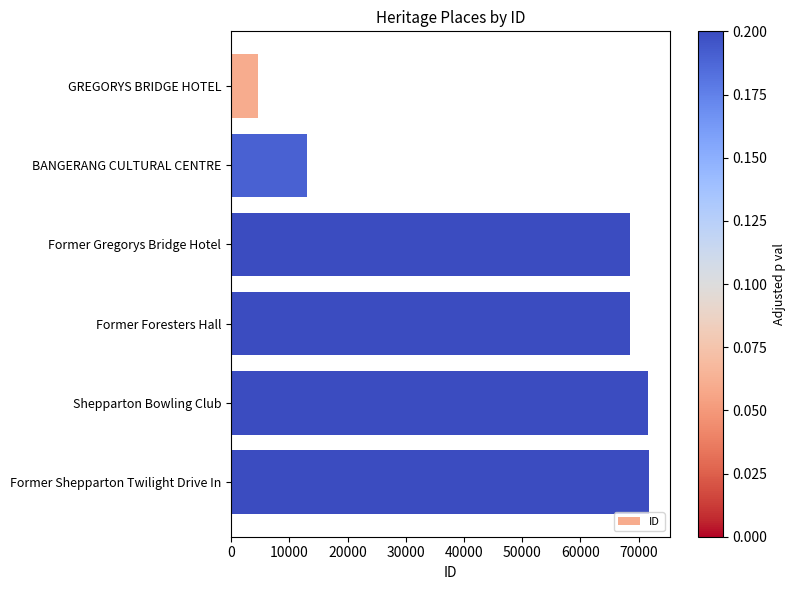

How many distinct data groups are displayed?

1